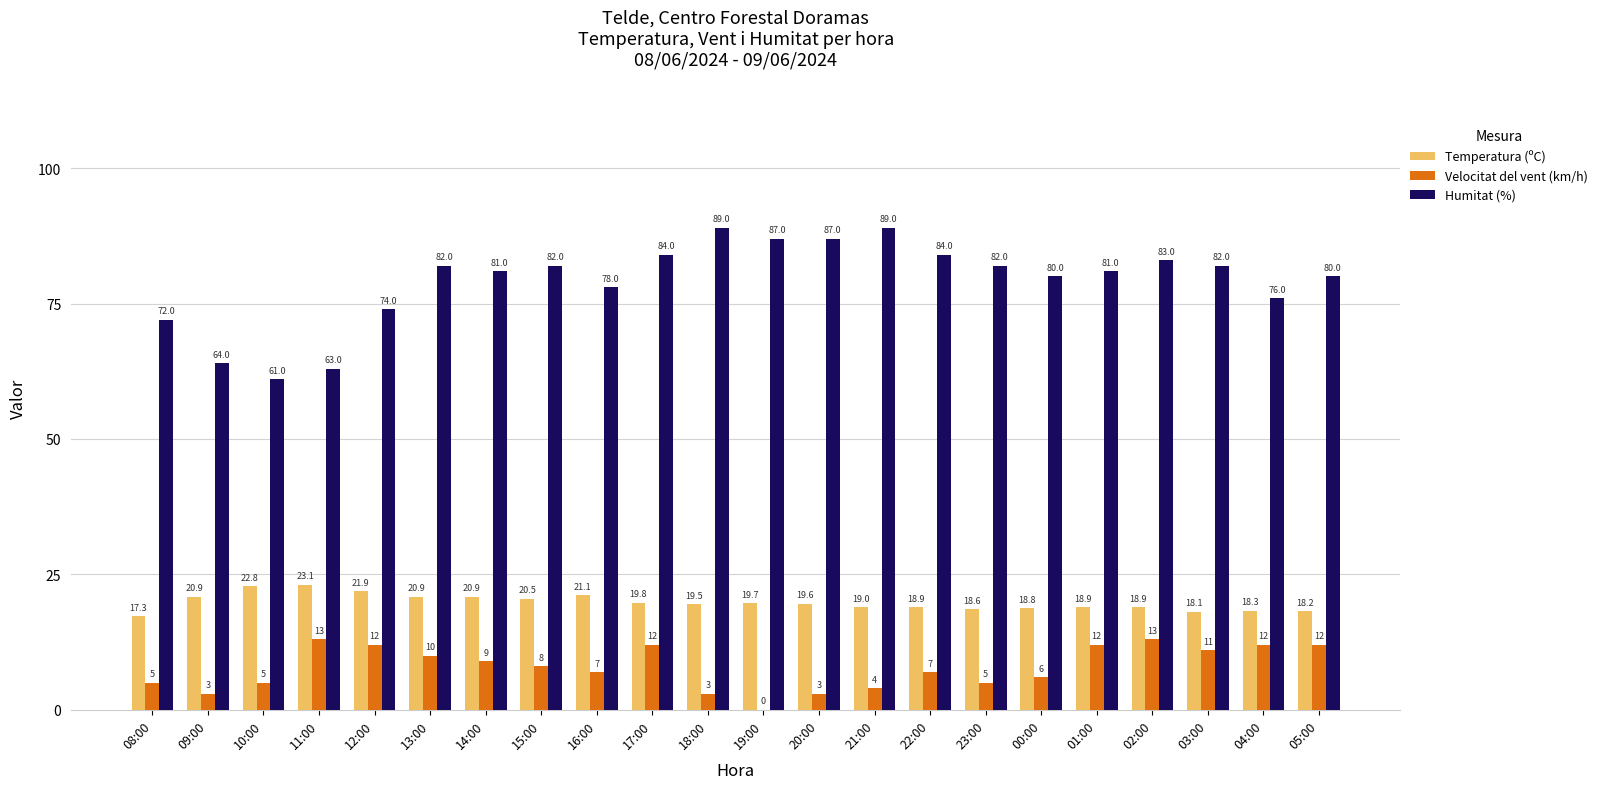

At which label does Temperatura (ºC) first exceed 19?

09:00